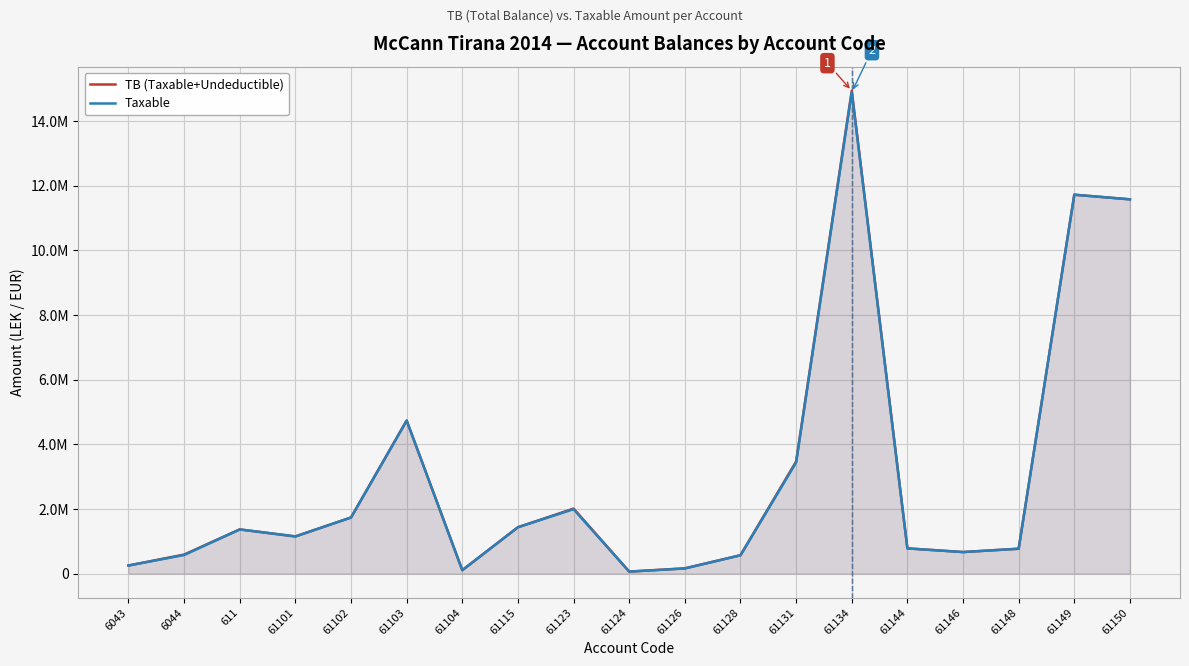

Which series has the widest spread of values?

TB (Taxable+Undeductible)